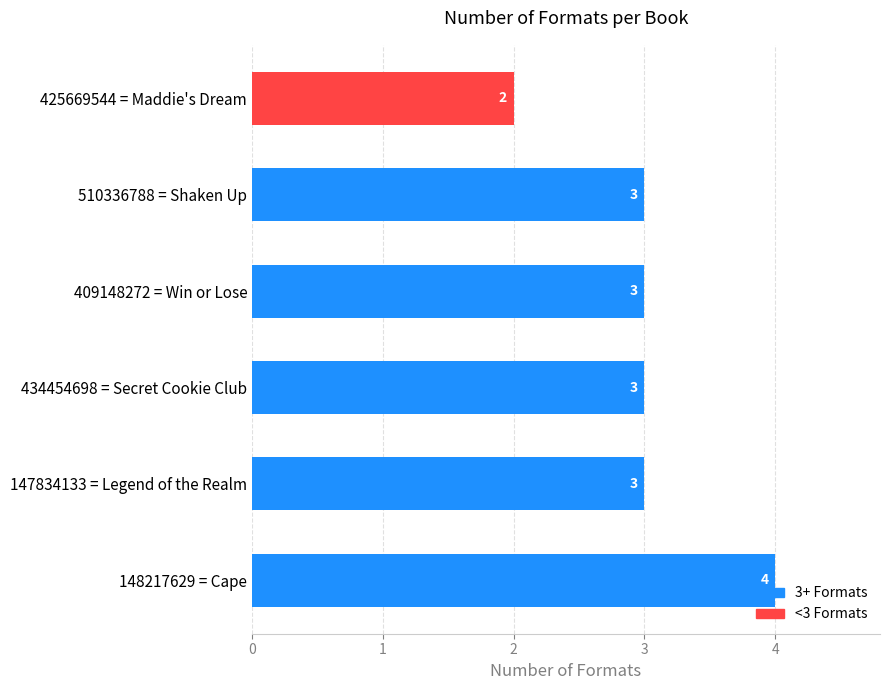

How many bars are there in total?

6